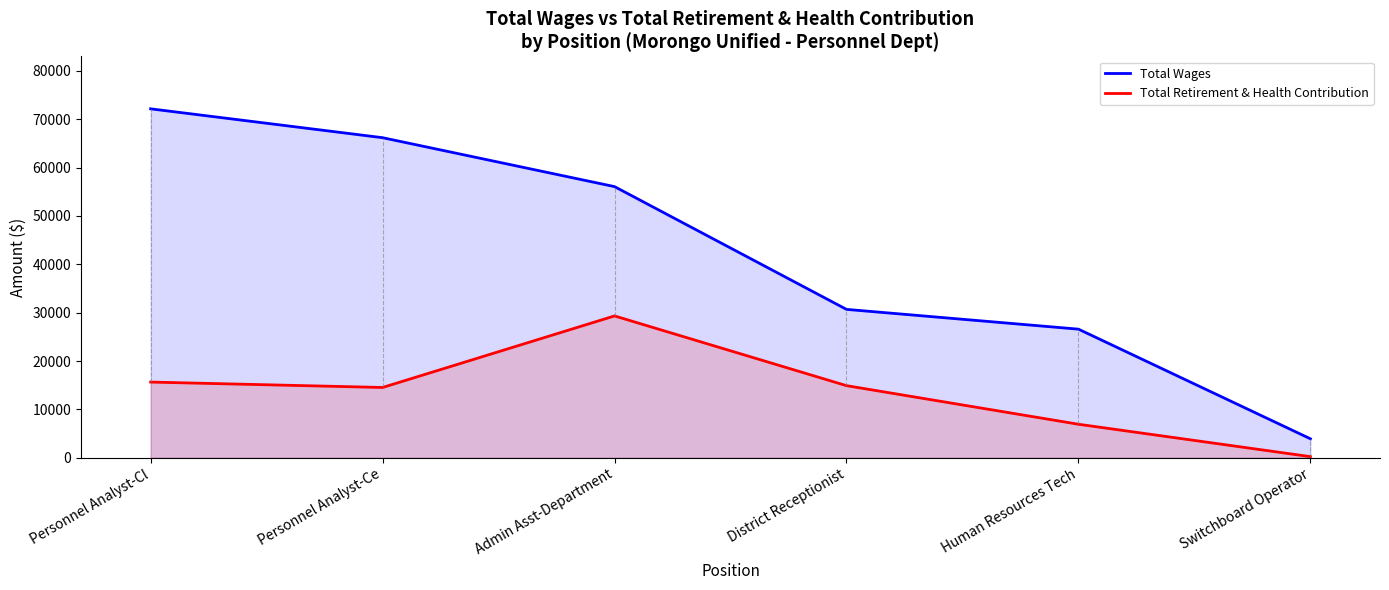

True or false: Total Retirement & Health Contribution and Total Wages cross at least once.

False